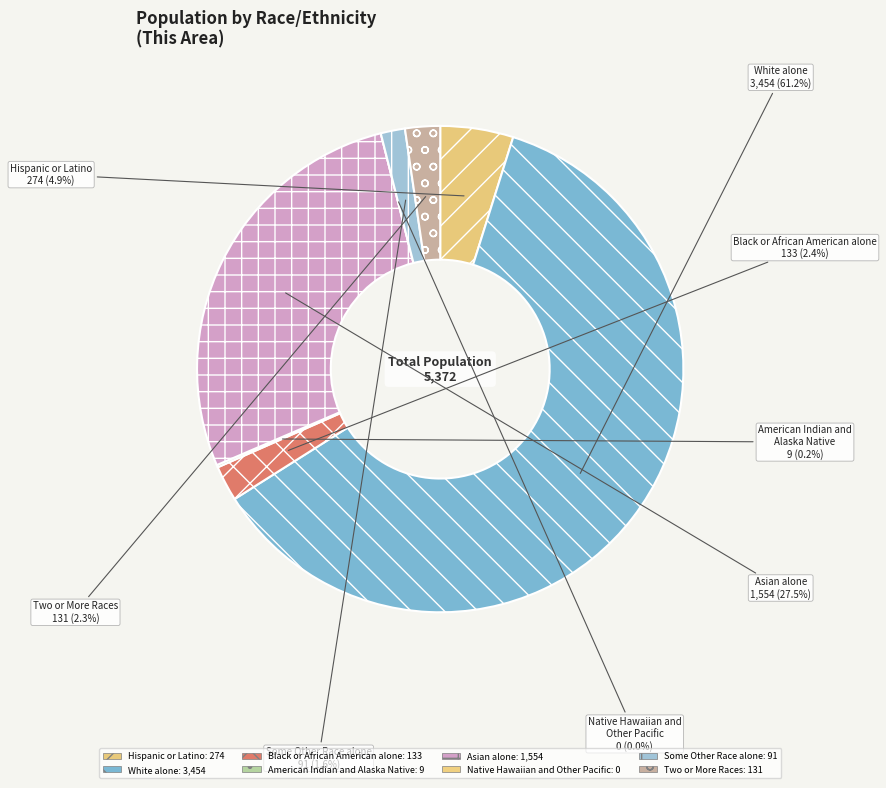

Which slice is the smallest?

Native Hawaiian and Other Pacific